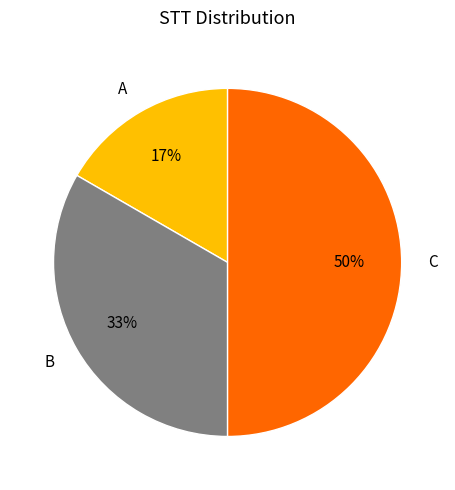

What is the smallest slice in the pie chart?

A